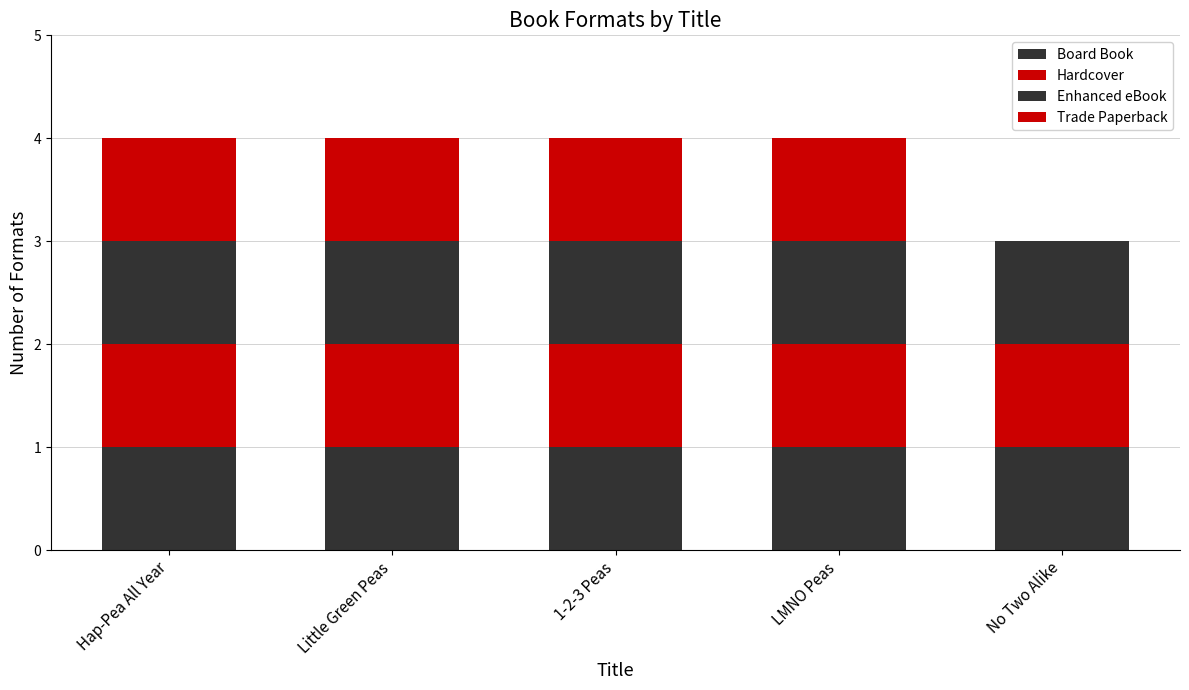

Is it true that Enhanced eBook equals 1 at Little Green Peas?

True